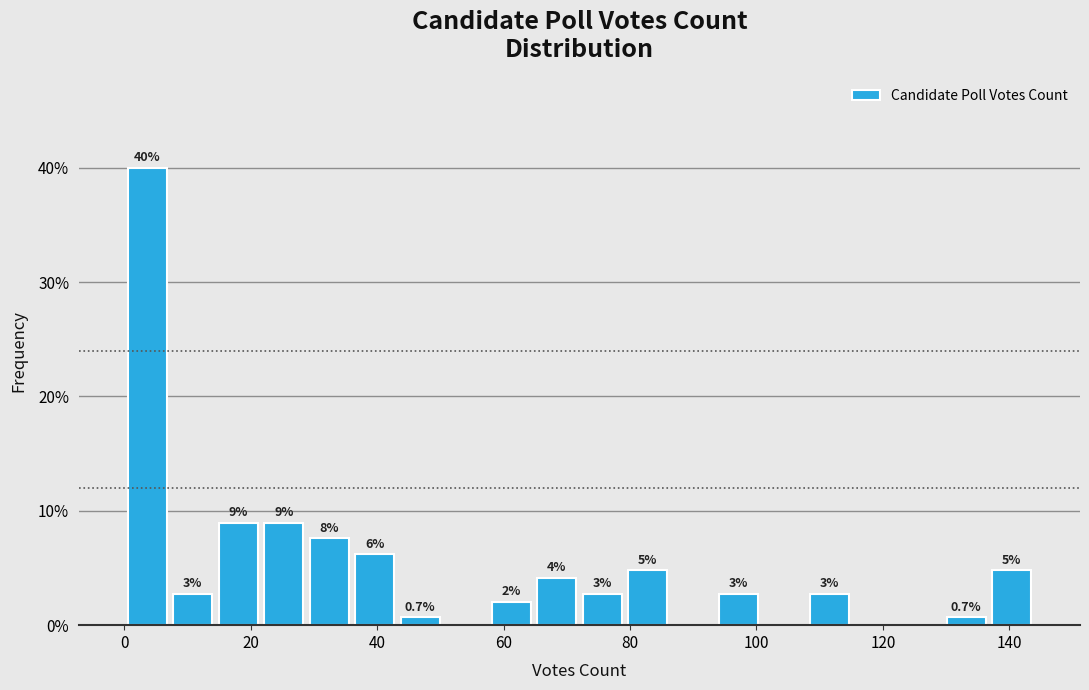

Around what value on the x-axis is the tallest bar? Give the approximate position of its centre, as read against the axis.

4